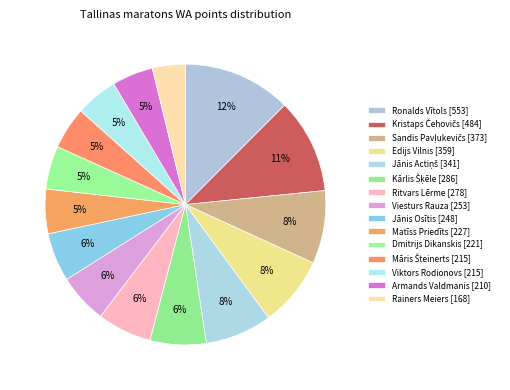

Rank the categories by value from lowest to highest.

Rainers Meiers, Armands Valdmanis, Māris Šteinerts, Viktors Rodionovs, Dmitrijs Dikanskis, Matīss Priedīts, Jānis Osītis, Viesturs Rauza, Ritvars Lērme, Kārlis Šķēle, Jānis Actiņš, Edijs Vilnis, Sandis Pavļukevičs, Kristaps Čehovičs, Ronalds Vītols